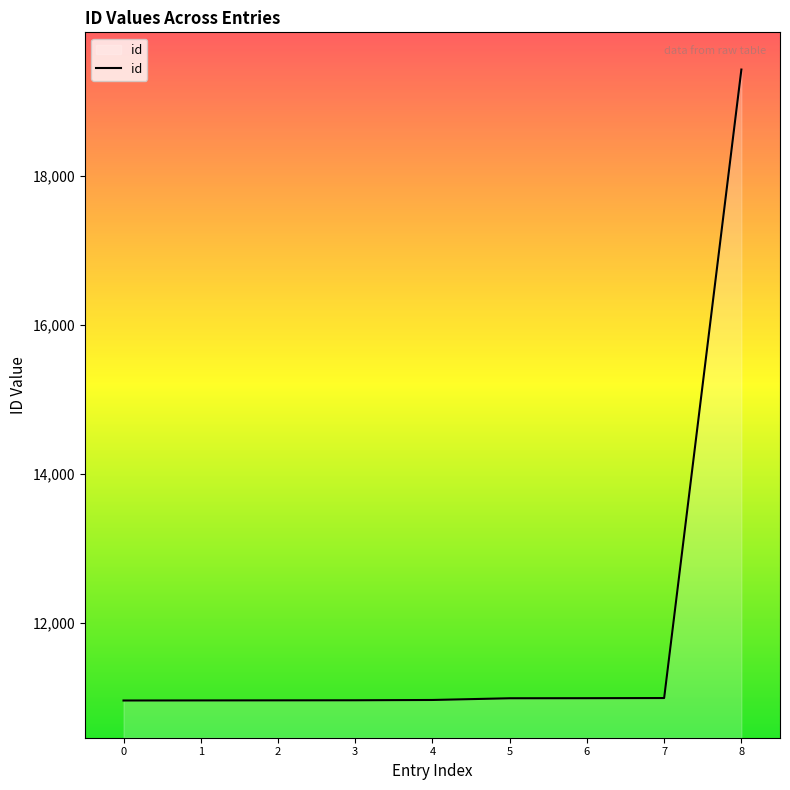

What is the smallest value displayed?

10954